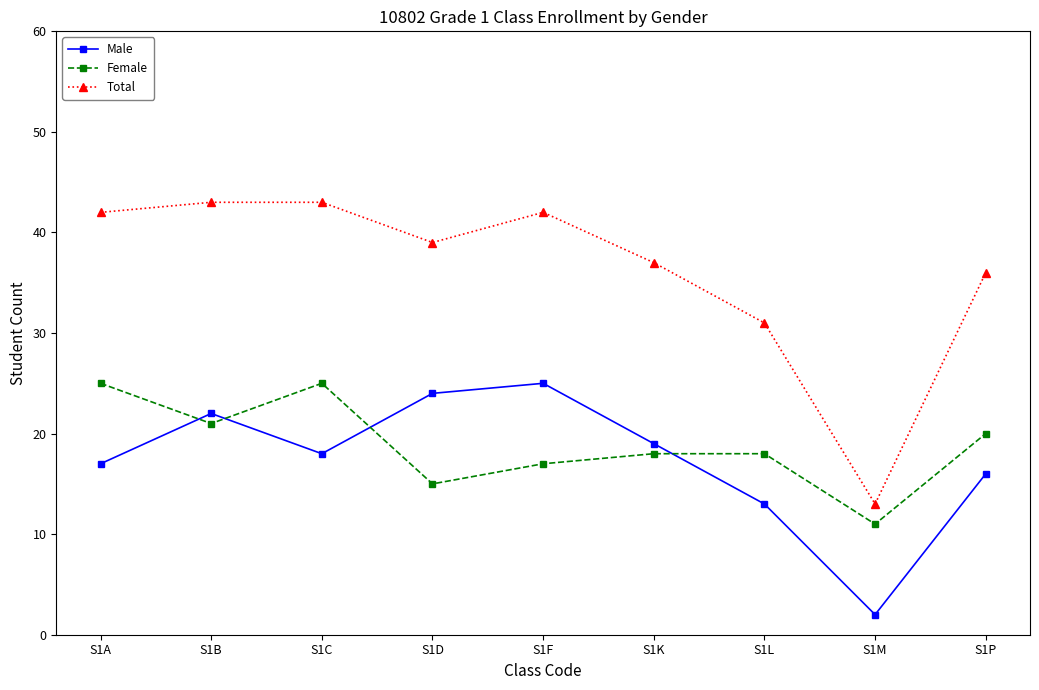

How many series are shown in this chart?

3